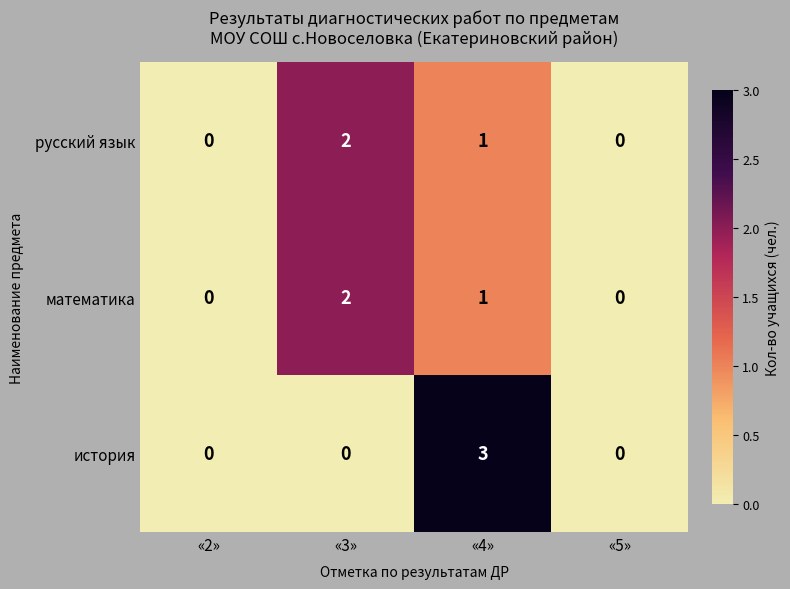

At which label does русский язык first exceed 1?

«3»